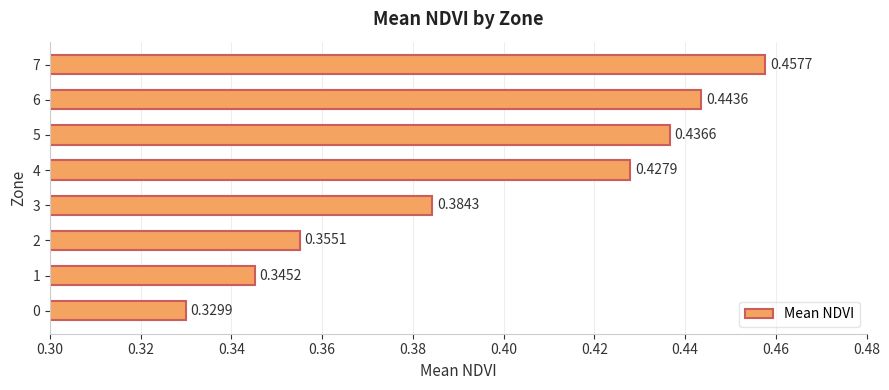

Rank the categories by value from lowest to highest.

0, 1, 2, 3, 4, 5, 6, 7